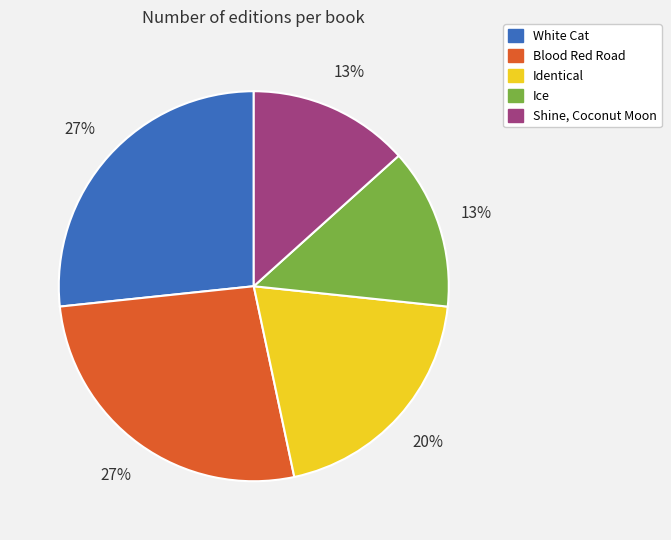

How many segments does this pie chart have?

5